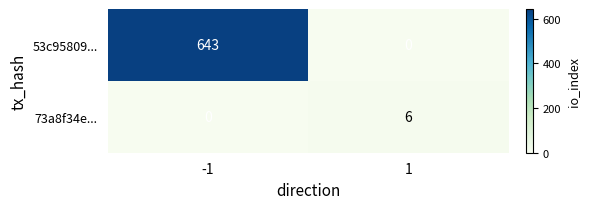

Which series has the widest spread of values?

53c95809...